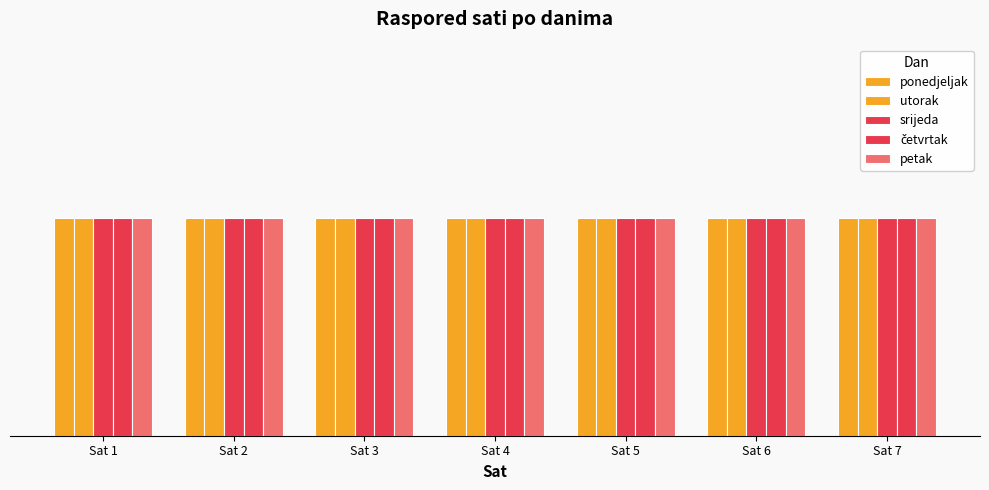

Count the četvrtak values in the range 2 to 6.

5